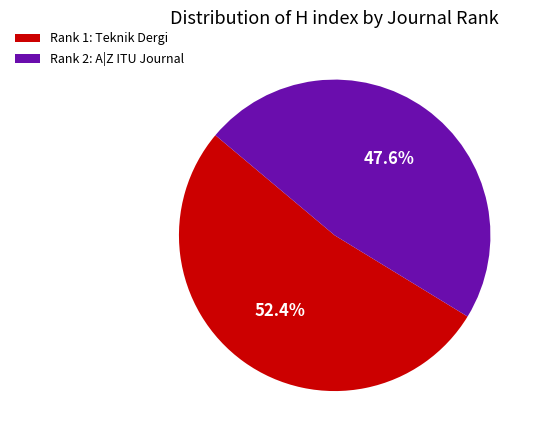

What percentage is NOT represented by Rank 2: A|Z ITU Journal?

52.4%